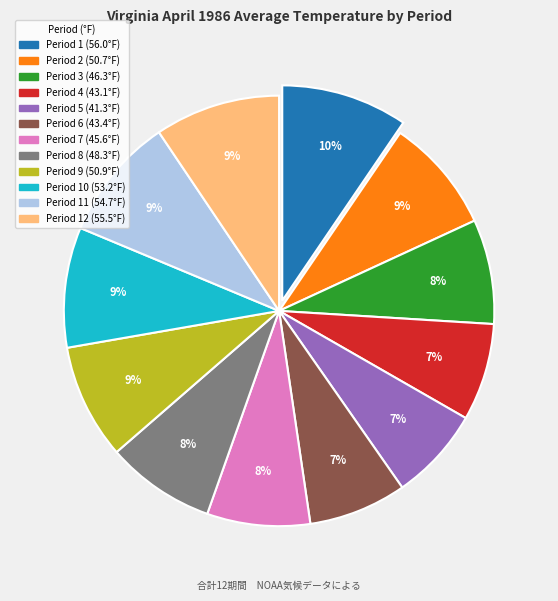

How many slices are in this pie chart?

12